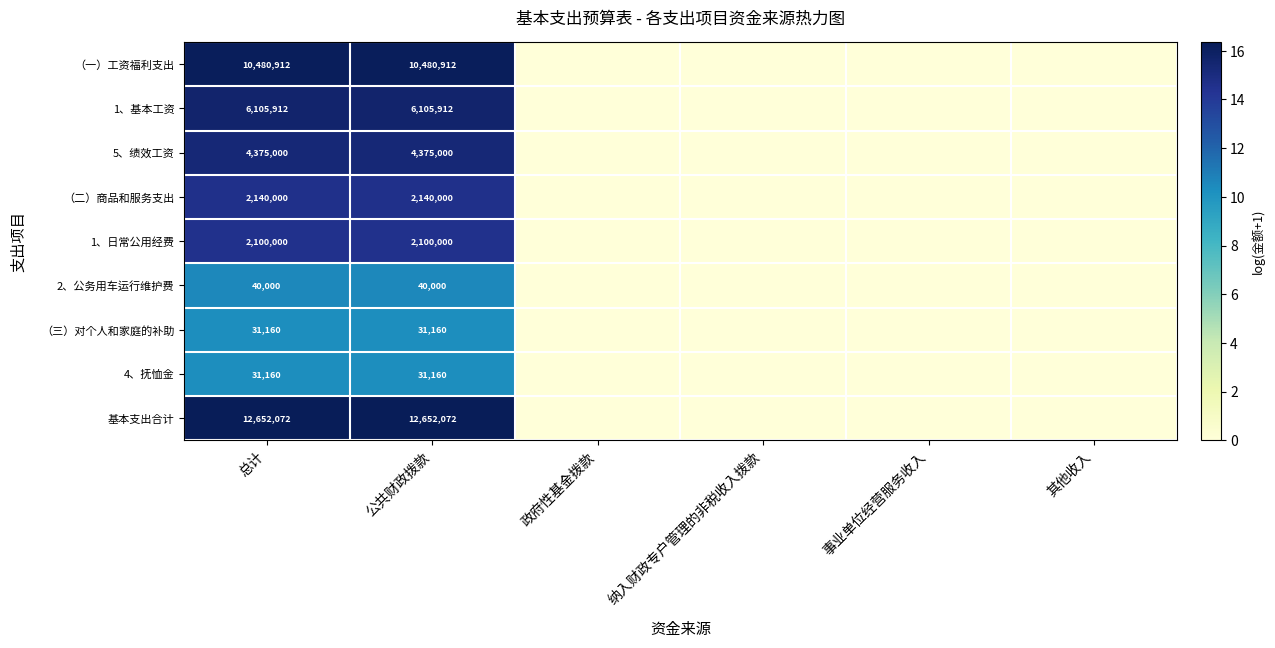

True or false: 5、绩效工资 has a value of 2414358 at 公共财政拨款.

False